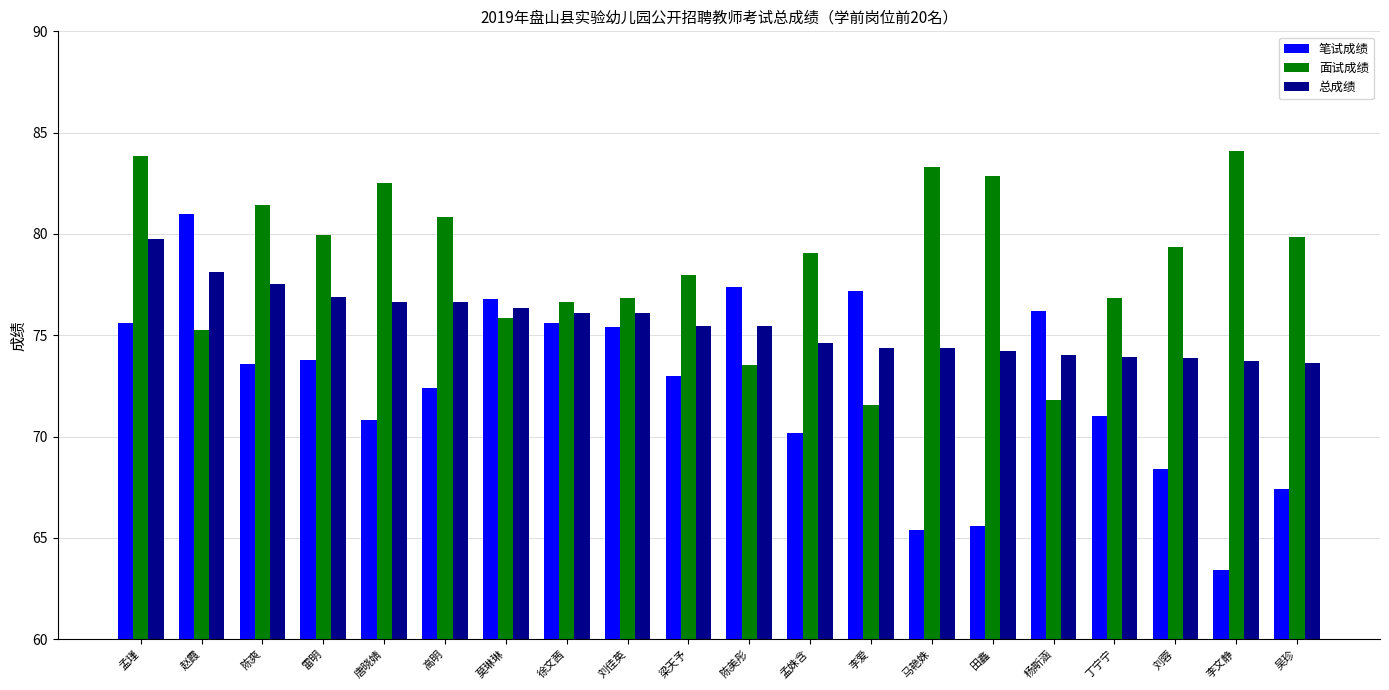

At how many categories does at least one series exceed 68?

20